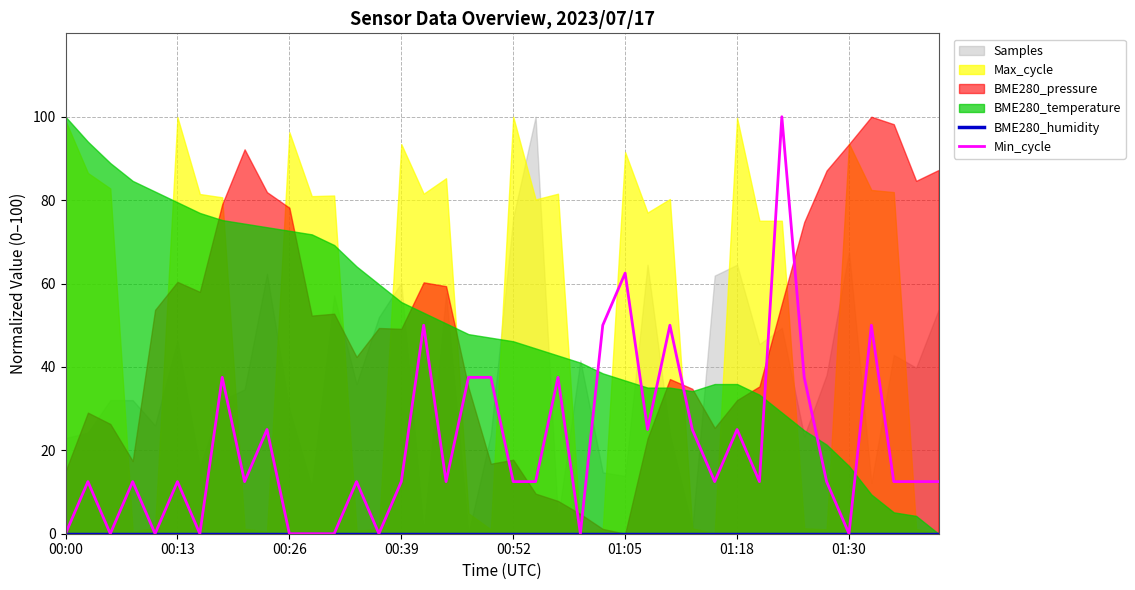

How many lines are shown in the chart?

2